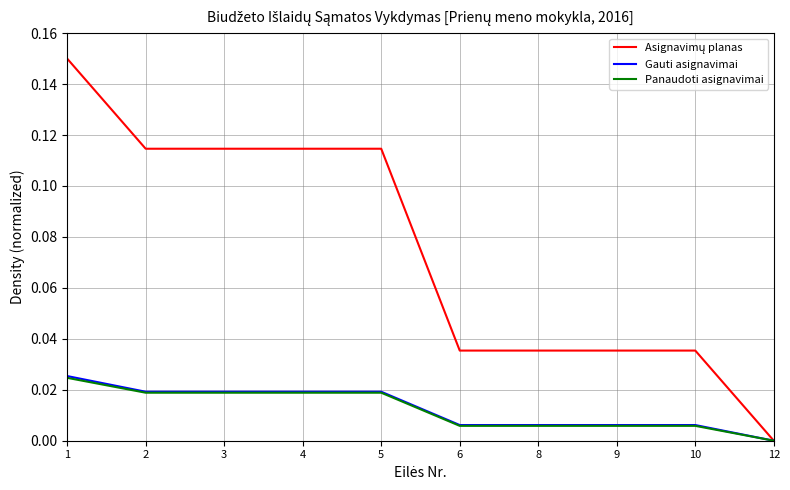

The value of Gauti asignavimai at 4 is 0.0. True or false?

True